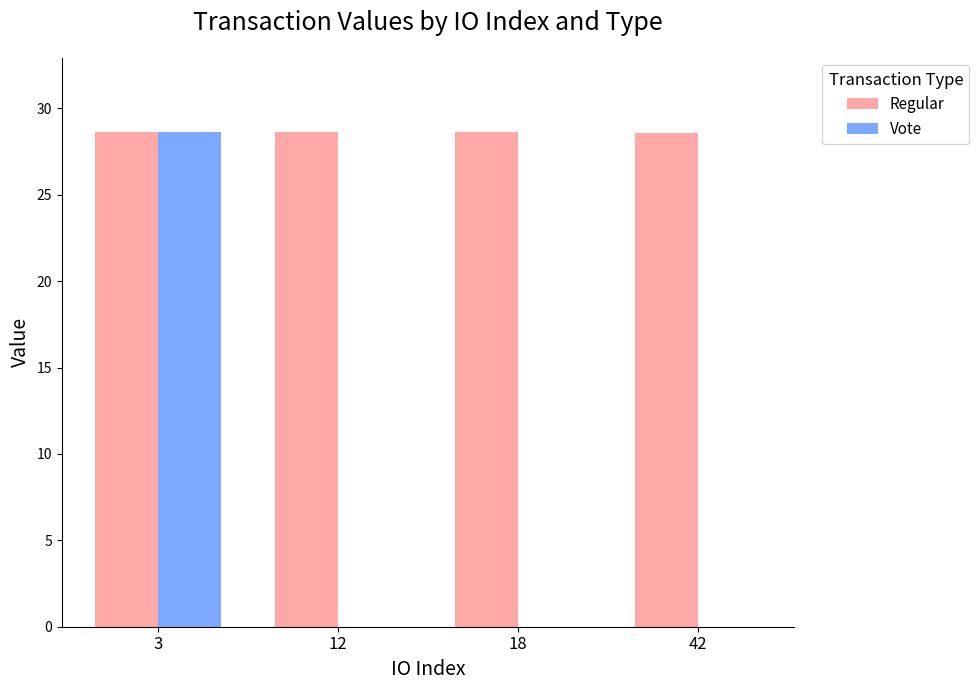

Reading left to right, extract all data points from this chart.

Regular: 28.6	28.6	28.6	28.6
Vote: 28.6	0.0	0.0	0.0